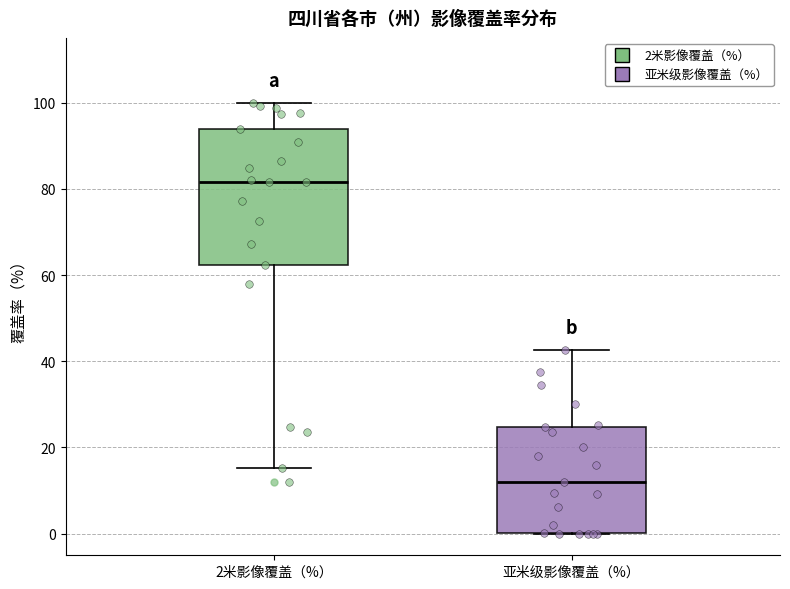

Reading left to right, transcribe this box plot: for each box, give where its median line is, the range the box spans, and where its two whiskers end, as read against the y-axis. The values are not printed on the chart, so give them approximately, as read against the axis.

2米影像覆盖（%）: median 82, box 62 to 94, whiskers 16 to 100
亚米级影像覆盖（%）: median 12, box 0 to 24, whiskers 0 to 42